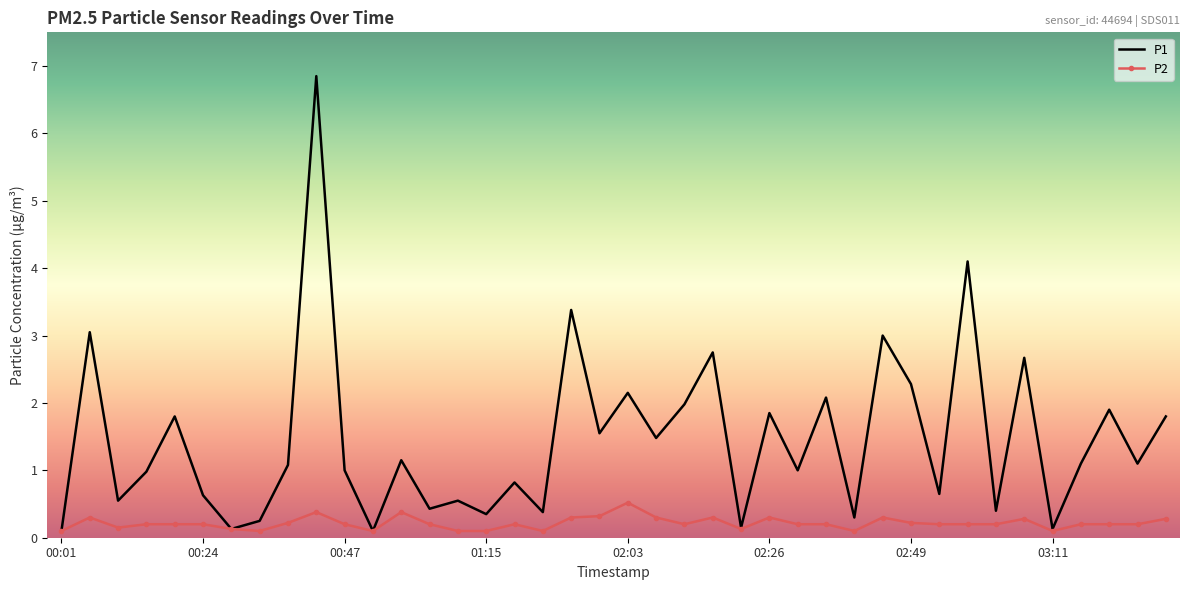

Which series has the widest spread of values?

P1